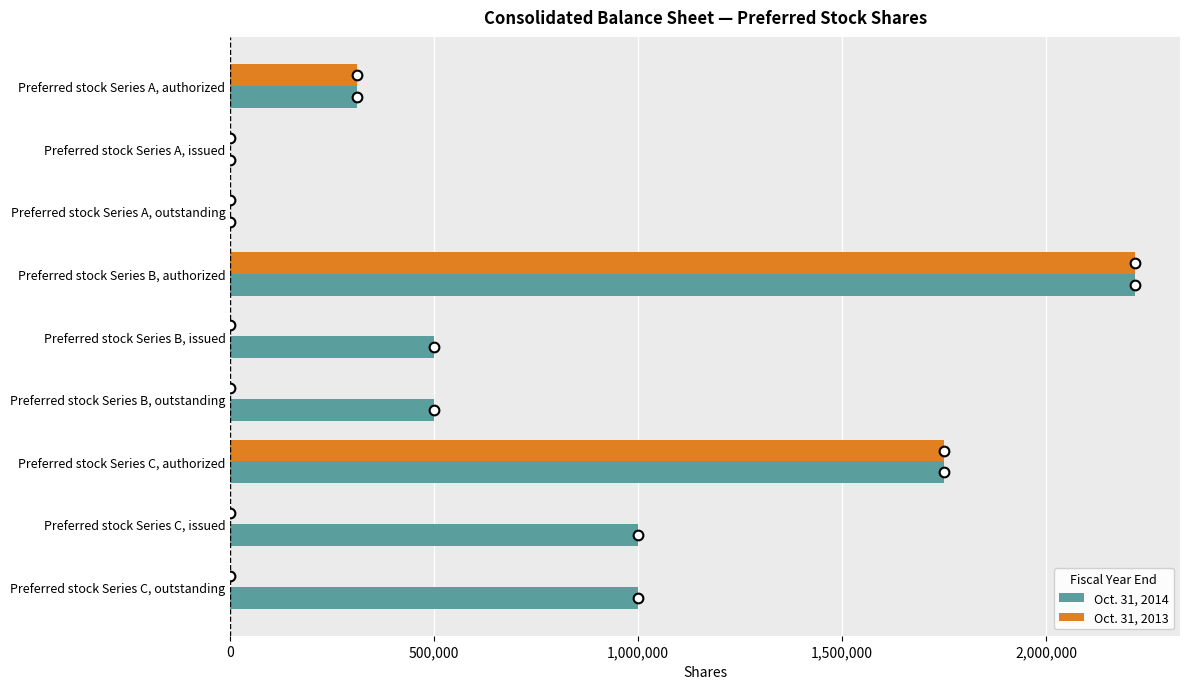

What is the total value across all series at Preferred stock Series A, authorized?

620000